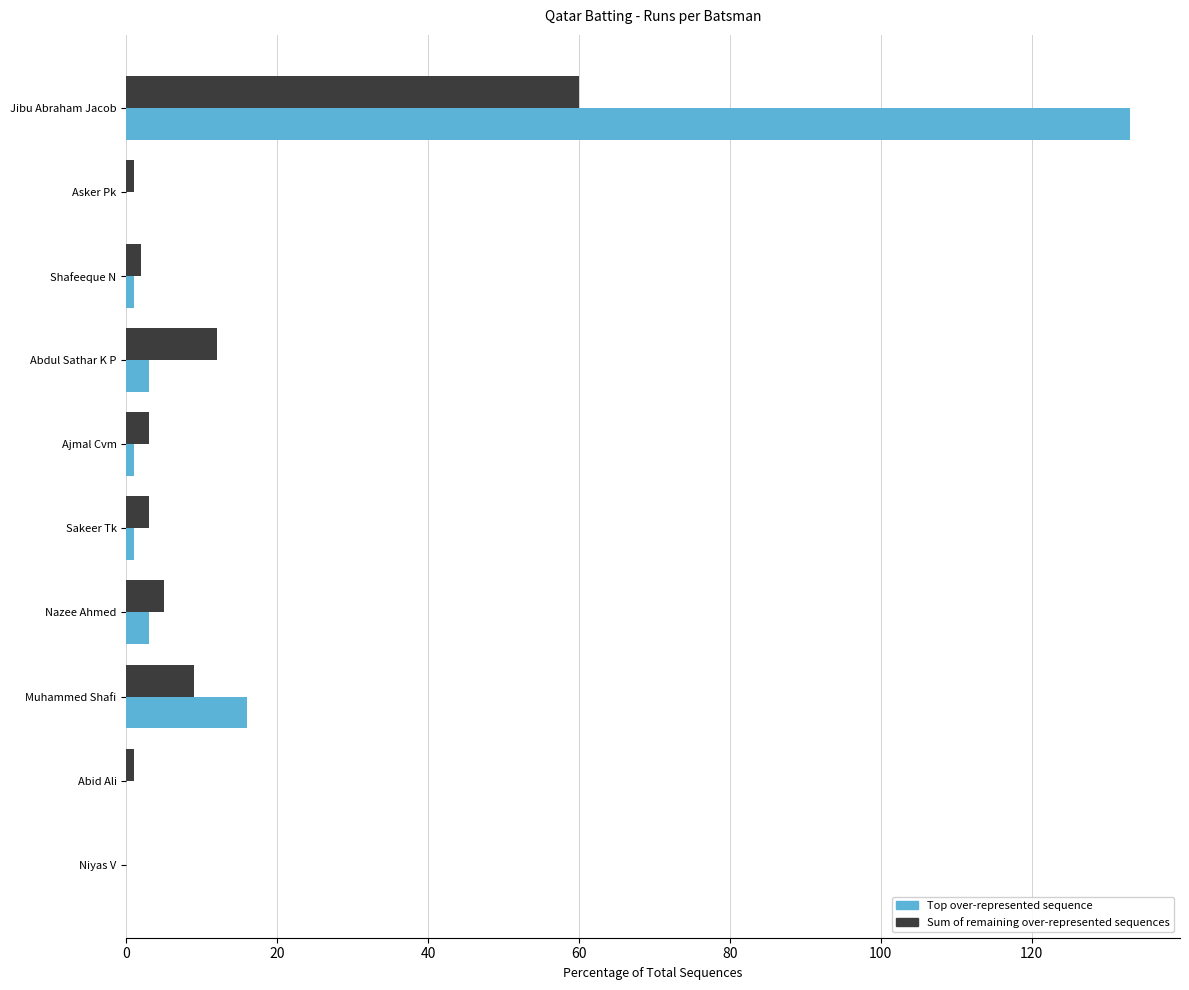

At which category is the sum across all series the highest?

Jibu Abraham Jacob